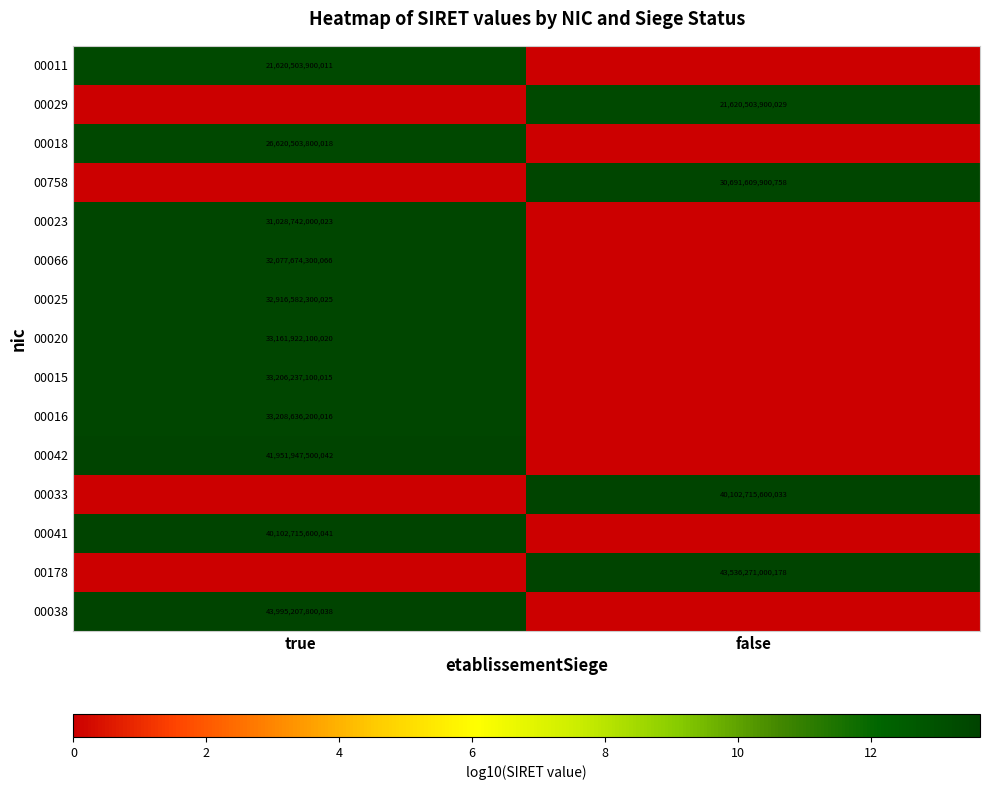

The value of 00758 at false is 49380790283096. True or false?

False